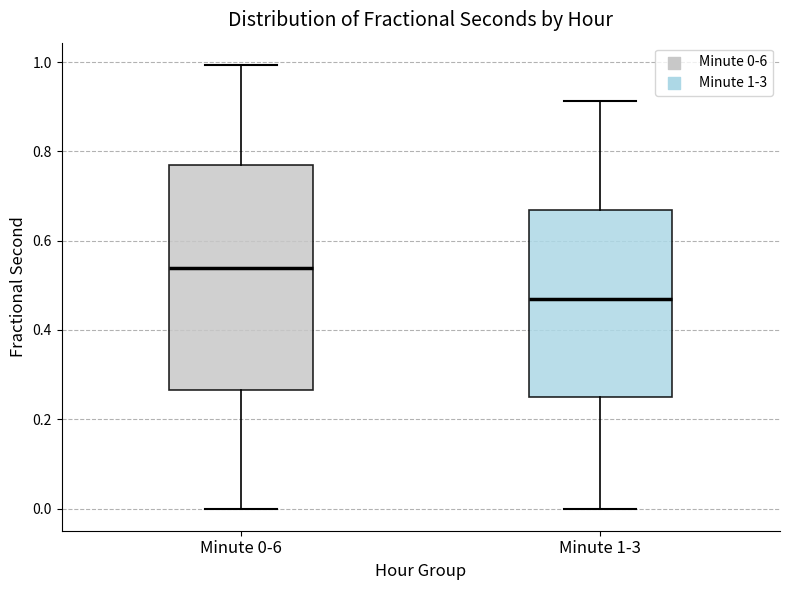

Reading left to right, read every box against the y-axis: the position of its median line, the range the box covers, and the ends of its whiskers. The values are not printed on the chart, so give them approximately, as read against the axis.

Minute 0-6: median 0.54, box 0.26 to 0.78, whiskers 0.00 to 1.00
Minute 1-3: median 0.46, box 0.26 to 0.66, whiskers 0.00 to 0.92